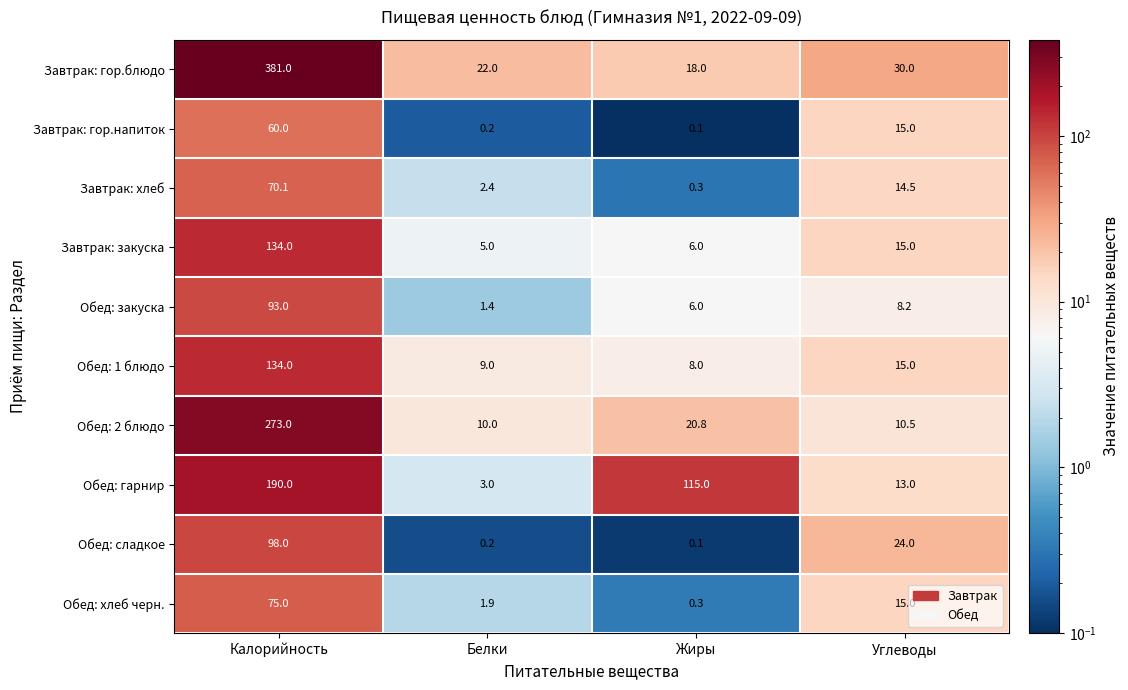

What is the difference between the highest and lowest values at Белки?

21.8